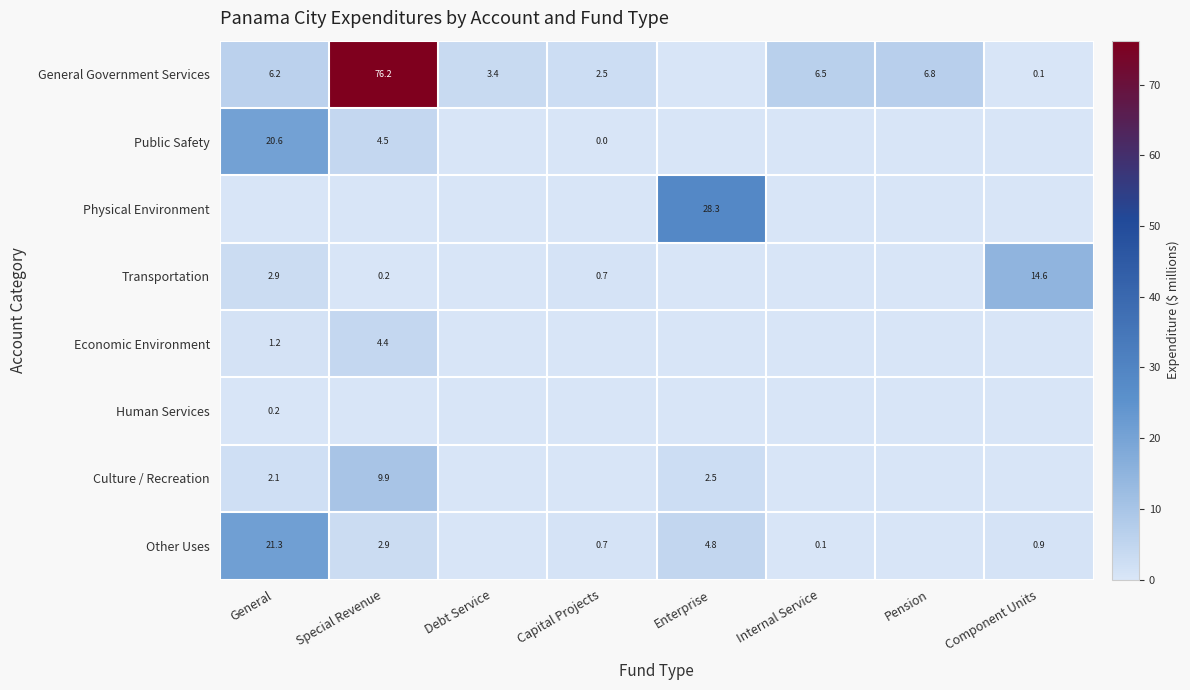

The Physical Environment series shows 38.6 at Enterprise. True or false?

False